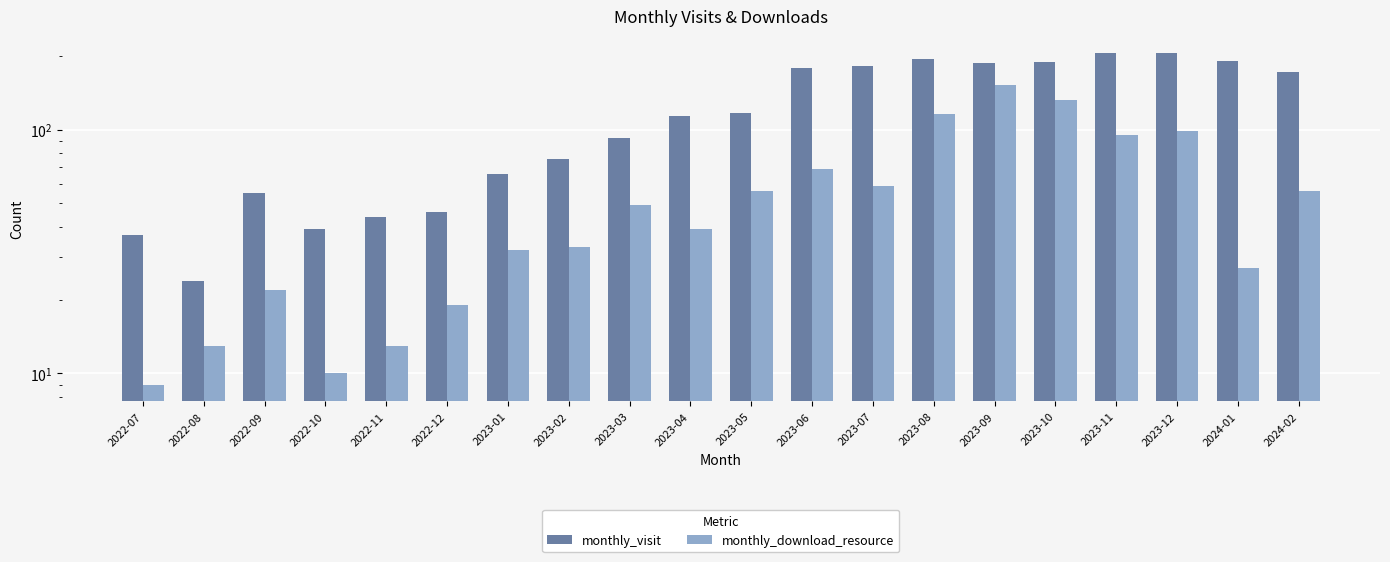

Which label corresponds to the largest value in the chart?

2023-11